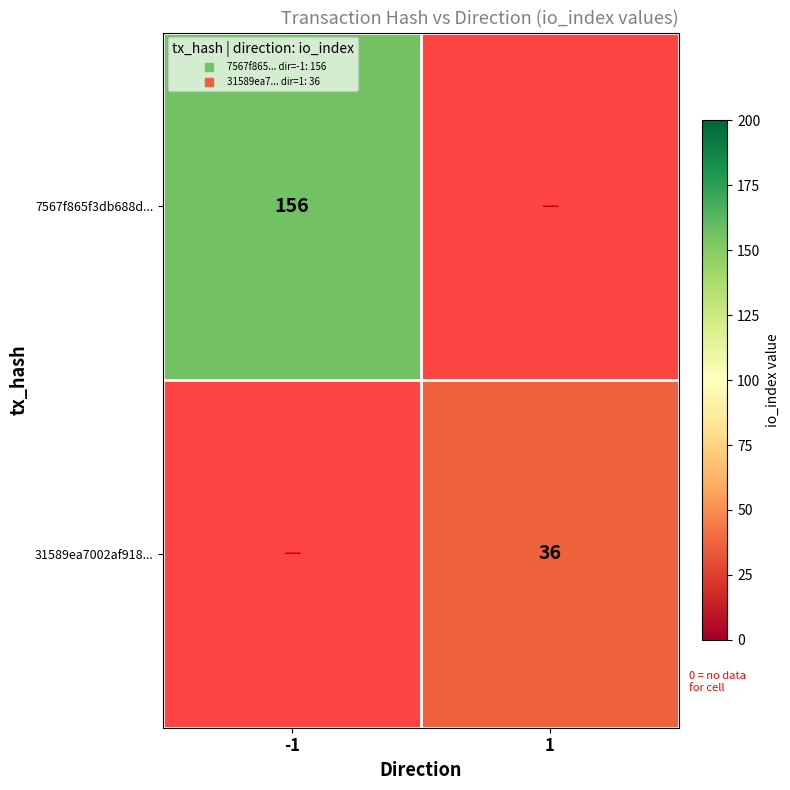

How many positive values does the 7567f865f3db688d... series have?

1